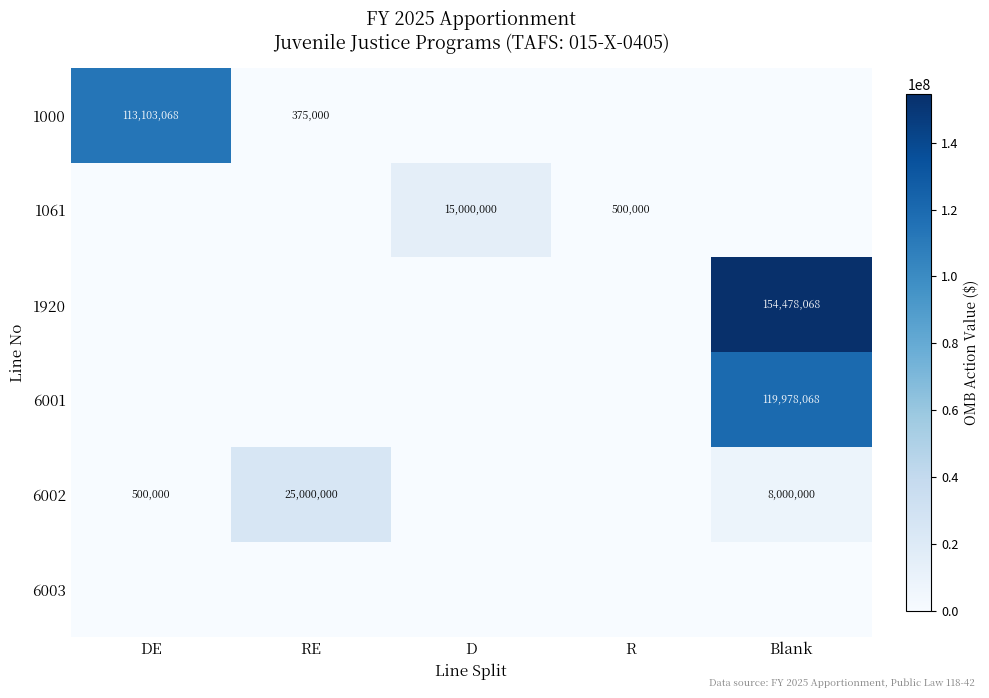

The 1061 series shows 24814682 at D. True or false?

False